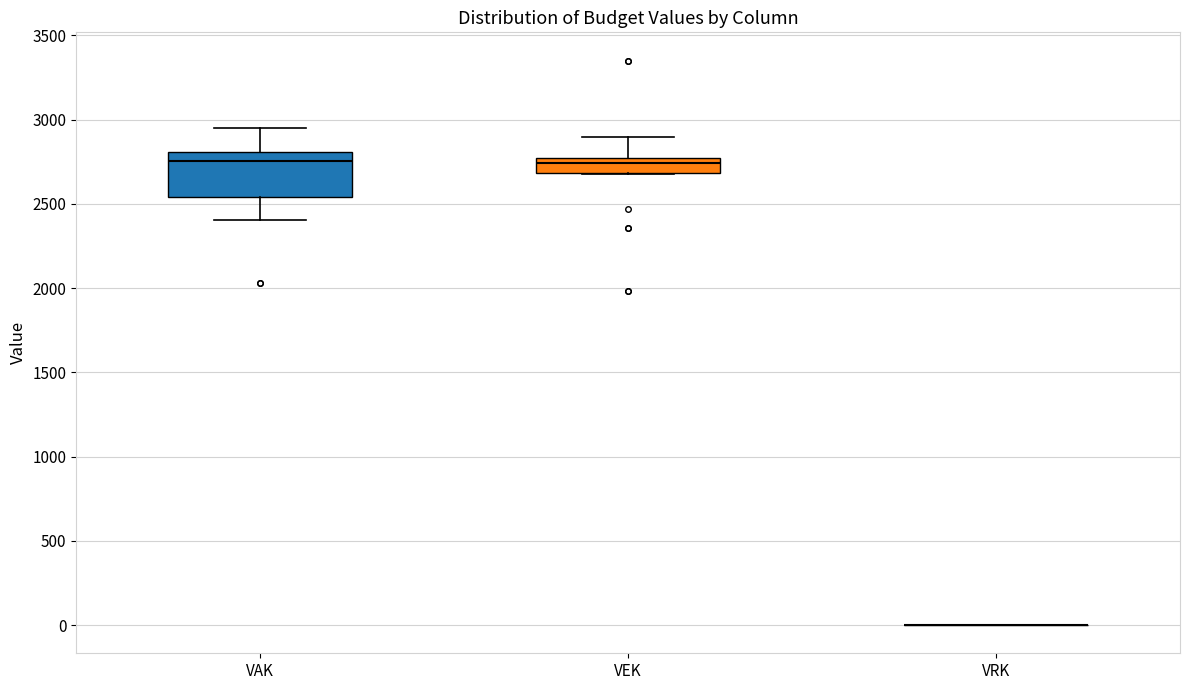

Comparing the boxes themselves (not the whiskers), which one is the tallest?

VAK